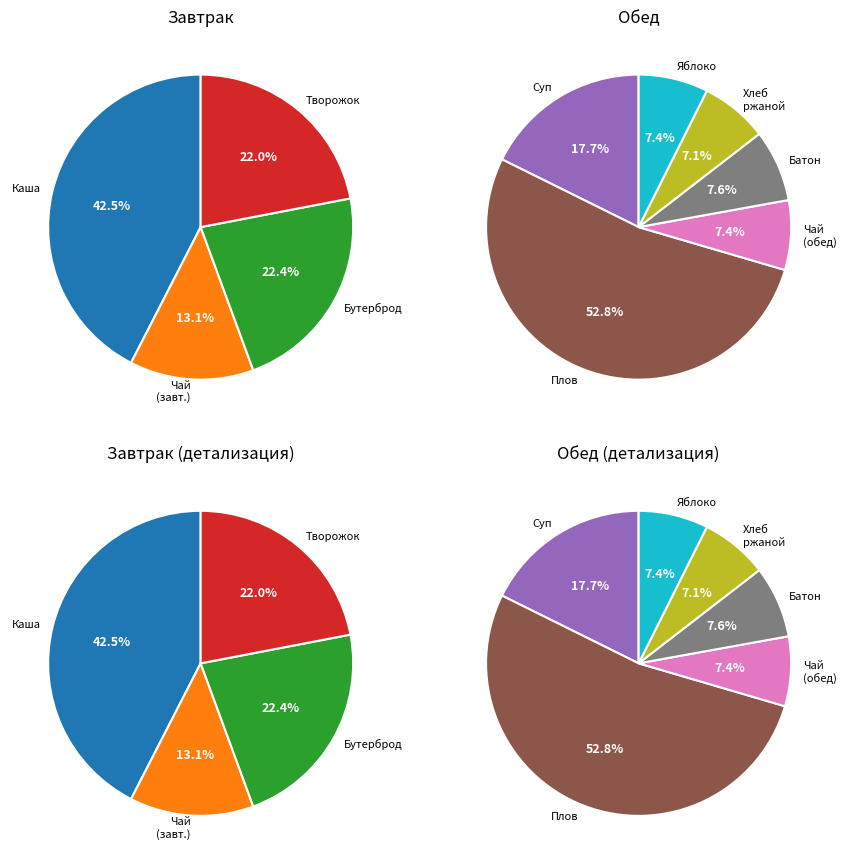

How many segments does this pie chart have?

10